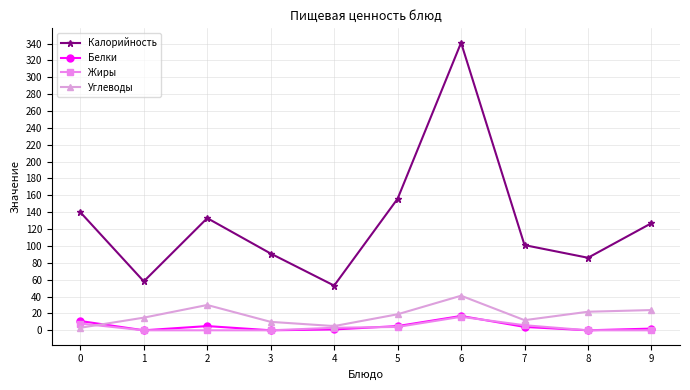

True or false: Калорийность and Белки intersect in this chart.

False